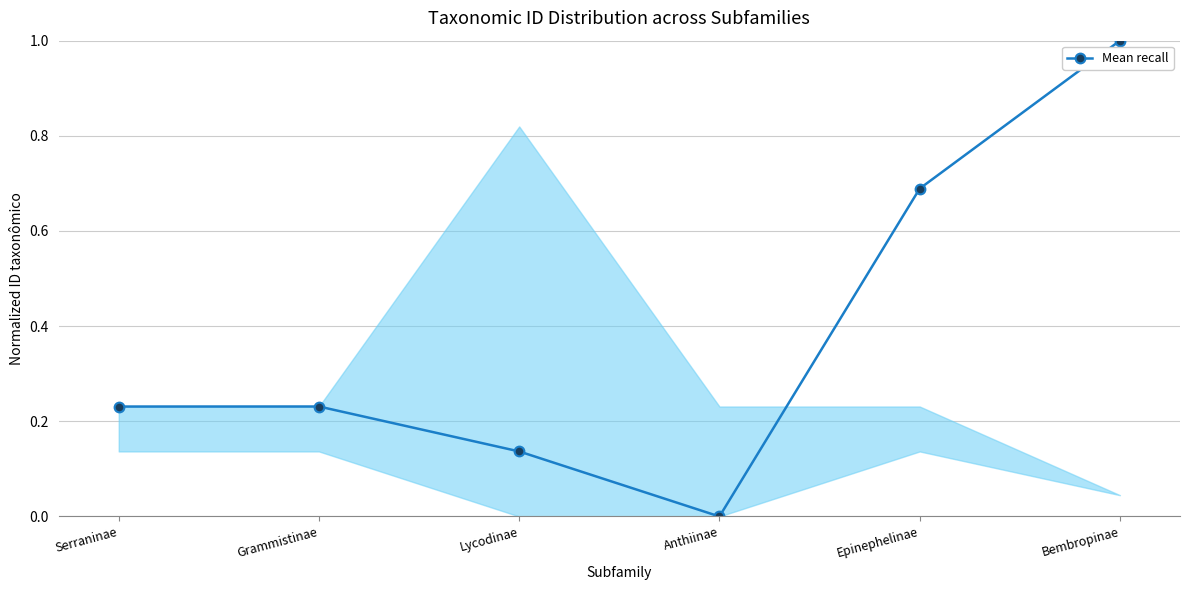

What is the sum of the values at Epinephelinae and Serraninae?

0.9